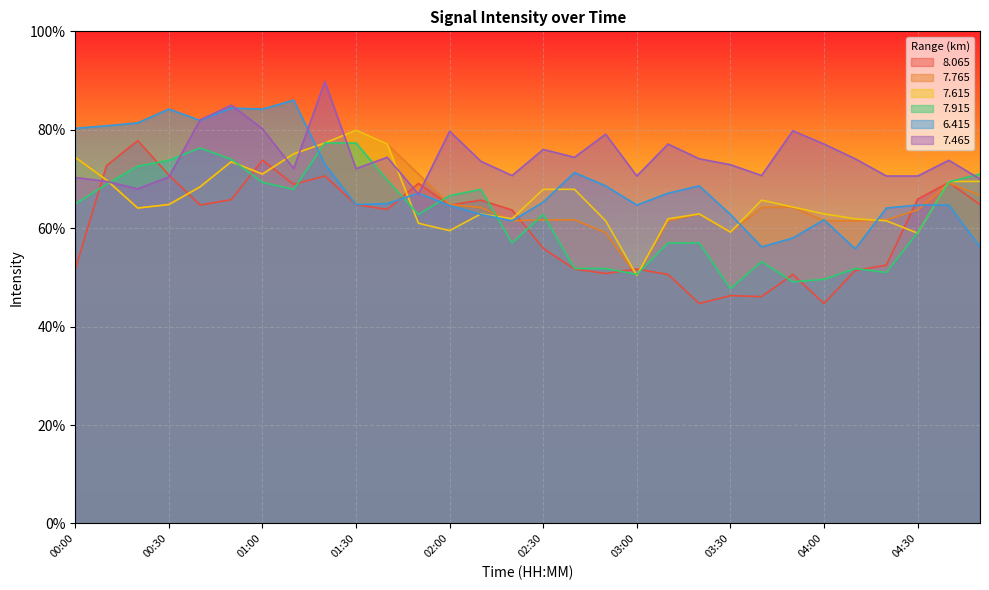

Reading left to right, list all the values displayed in this chart.

  8.065: 00:00=51.7	00:10=72.7	00:20=77.8	00:30=70.8	00:40=64.7	00:50=65.8	01:00=73.8	01:10=68.9	01:20=70.6	01:30=64.8	01:40=63.8	01:50=69.1	02:00=64.7	02:10=65.7	02:20=63.7	02:30=55.9	02:40=51.7	02:50=50.8	03:00=51.7	03:10=50.6	03:20=44.7	03:30=46.3	03:40=46.1	03:50=50.6	04:00=44.7	04:10=51.4	04:20=52.5	04:30=65.9	04:40=69.3	04:50=64.8
  7.765: 00:00=74.4	00:10=69.8	00:20=64.1	00:30=64.8	00:40=68.4	00:50=73.5	01:00=71.0	01:10=75.1	01:20=77.3	01:30=79.9	01:40=77.1	01:50=71.0	02:00=64.8	02:10=64.2	02:20=61.5	02:30=61.7	02:40=61.7	02:50=59.1	03:00=50.4	03:10=61.5	03:20=62.9	03:30=59.2	03:40=64.2	03:50=64.3	04:00=61.5	04:10=61.5	04:20=61.7	04:30=63.7	04:40=69.2	04:50=66.7
  7.615: 00:00=74.4	00:10=69.8	00:20=64.1	00:30=64.8	00:40=68.4	00:50=73.5	01:00=71.0	01:10=75.1	01:20=77.3	01:30=79.9	01:40=77.1	01:50=61.0	02:00=59.5	02:10=62.9	02:20=61.9	02:30=67.9	02:40=67.9	02:50=61.5	03:00=50.4	03:10=61.9	03:20=62.9	03:30=59.2	03:40=65.7	03:50=64.3	04:00=62.9	04:10=61.9	04:20=61.5	04:30=59.0	04:40=69.5	04:50=69.5
  7.915: 00:00=64.9	00:10=68.9	00:20=72.6	00:30=73.8	00:40=76.3	00:50=74.0	01:00=69.3	01:10=67.9	01:20=77.3	01:30=77.3	01:40=69.8	01:50=62.8	02:00=66.6	02:10=67.9	02:20=57.0	02:30=62.8	02:40=51.8	02:50=51.8	03:00=50.6	03:10=57.0	03:20=57.0	03:30=47.7	03:40=53.2	03:50=49.1	04:00=49.6	04:10=51.8	04:20=51.0	04:30=59.1	04:40=69.4	04:50=71.0
  6.415: 00:00=80.3	00:10=80.8	00:20=81.4	00:30=84.2	00:40=81.9	00:50=84.4	01:00=84.2	01:10=86.0	01:20=73.0	01:30=64.8	01:40=65.0	01:50=67.1	02:00=64.6	02:10=62.8	02:20=61.5	02:30=65.3	02:40=71.3	02:50=68.6	03:00=64.7	03:10=67.1	03:20=68.6	03:30=62.8	03:40=56.2	03:50=58.0	04:00=61.7	04:10=55.8	04:20=64.1	04:30=64.7	04:40=64.7	04:50=56.2
  7.465: 00:00=70.3	00:10=69.5	00:20=68.0	00:30=70.4	00:40=82.0	00:50=85.0	01:00=80.2	01:10=72.1	01:20=89.8	01:30=72.1	01:40=74.4	01:50=66.9	02:00=79.7	02:10=73.6	02:20=70.7	02:30=76.0	02:40=74.4	02:50=79.1	03:00=70.6	03:10=77.1	03:20=74.1	03:30=72.9	03:40=70.7	03:50=79.8	04:00=77.1	04:10=74.1	04:20=70.6	04:30=70.6	04:40=73.8	04:50=70.0